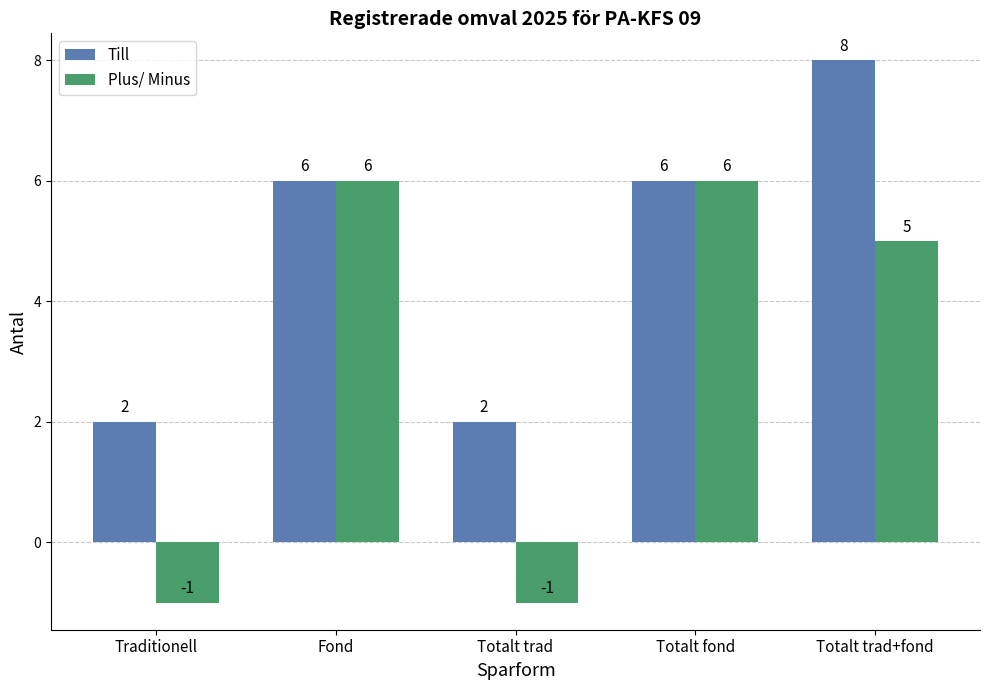

Which series has the largest total across all categories?

Till